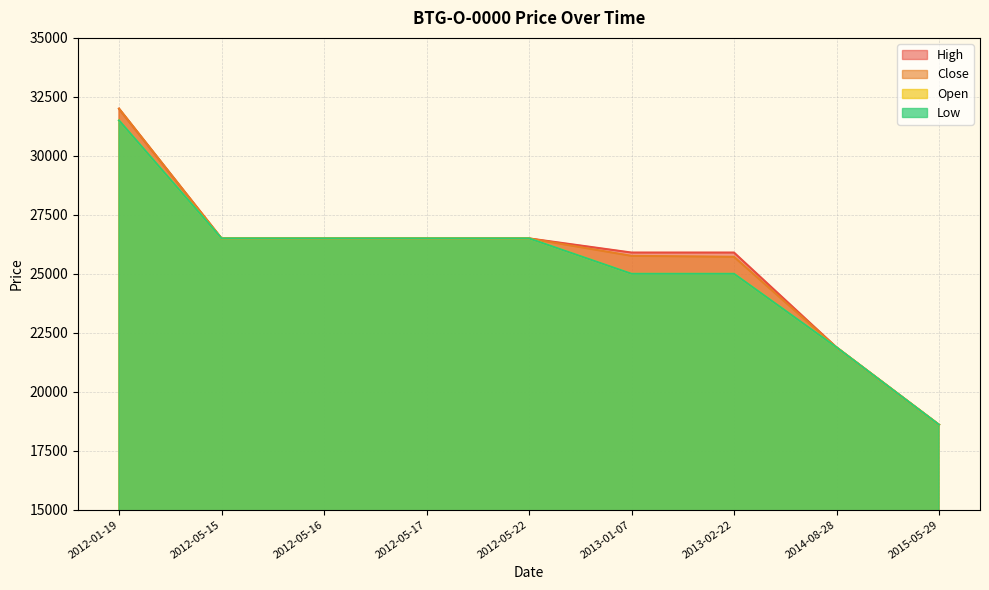

True or false: Close and Open cross at least once.

False